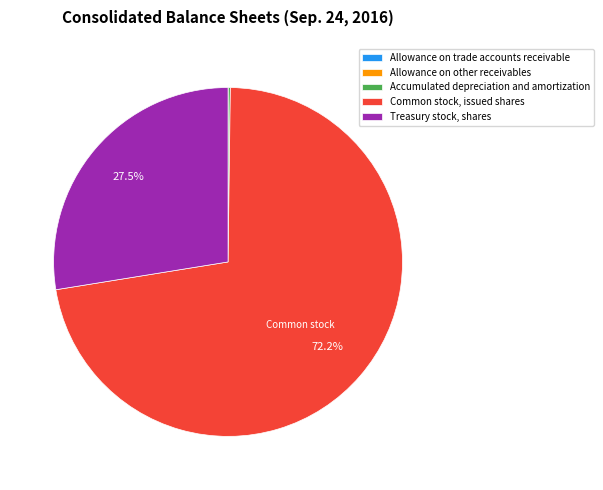

Is there any slice that represents more than half of the pie?

Yes